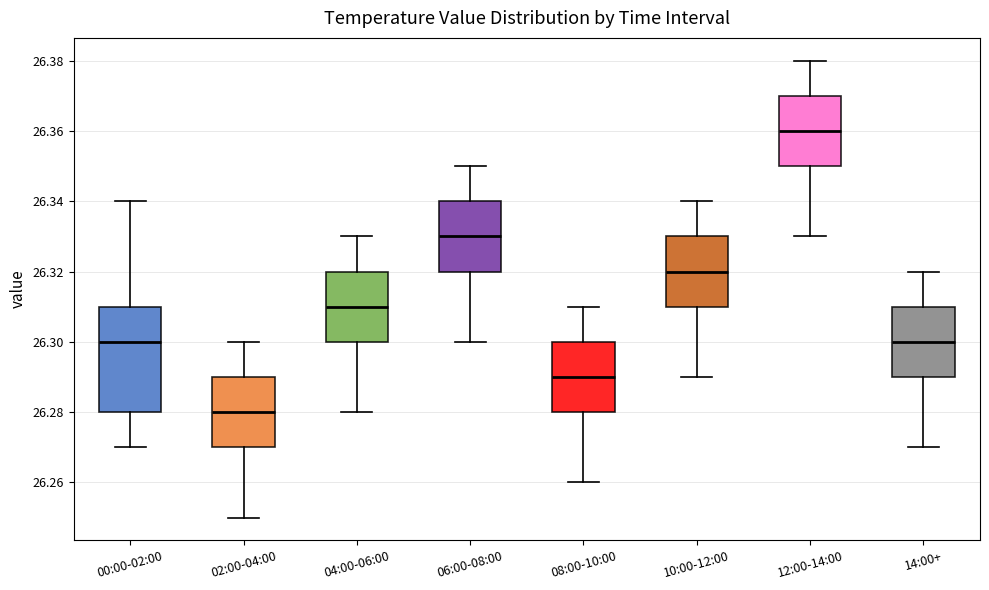

Reading left to right, transcribe this box plot: for each box, give where its median line is, the range the box spans, and where its two whiskers end, as read against the y-axis. The values are not printed on the chart, so give them approximately, as read against the axis.

00:00-02:00: median 26.30, box 26.28 to 26.31, whiskers 26.27 to 26.34
02:00-04:00: median 26.28, box 26.27 to 26.29, whiskers 26.25 to 26.30
04:00-06:00: median 26.31, box 26.30 to 26.32, whiskers 26.28 to 26.33
06:00-08:00: median 26.33, box 26.32 to 26.34, whiskers 26.30 to 26.35
08:00-10:00: median 26.29, box 26.28 to 26.30, whiskers 26.26 to 26.31
10:00-12:00: median 26.32, box 26.31 to 26.33, whiskers 26.29 to 26.34
12:00-14:00: median 26.36, box 26.35 to 26.37, whiskers 26.33 to 26.38
14:00+: median 26.30, box 26.29 to 26.31, whiskers 26.27 to 26.32